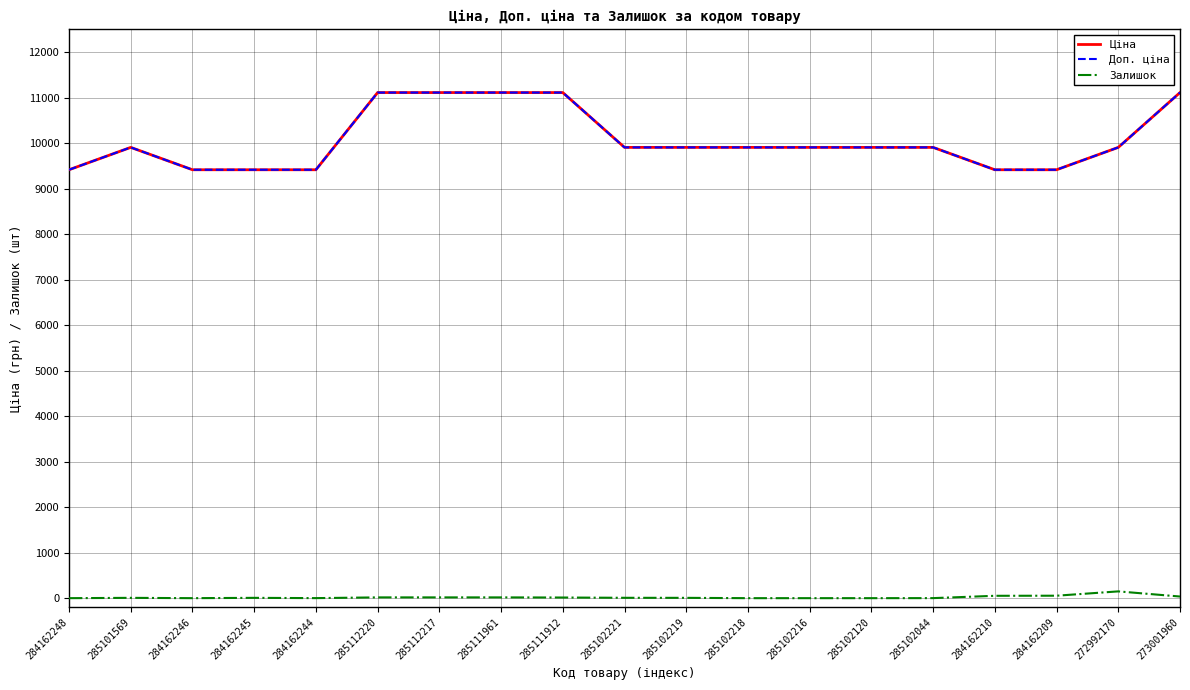

List the labels in order of Доп. ціна value, largest first.

285112220, 285112217, 285111961, 285111912, 273001960, 285101569, 285102221, 285102219, 285102218, 285102216, 285102120, 285102044, 272992170, 284162248, 284162246, 284162245, 284162244, 284162210, 284162209